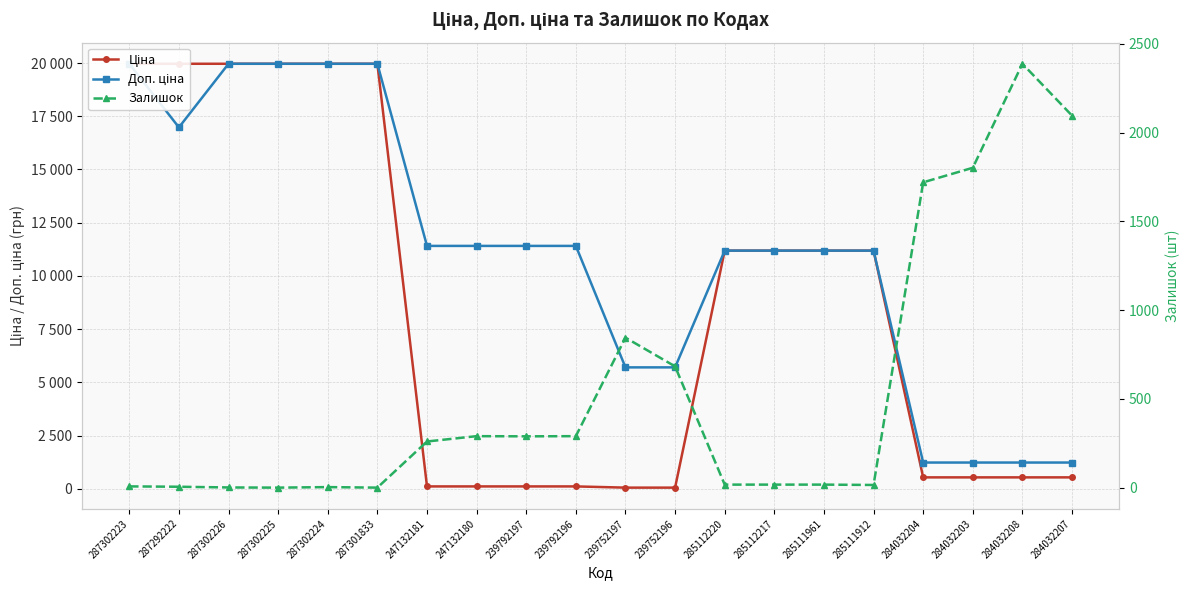

What is the difference between the highest and lowest values at 287302225?

19964.2